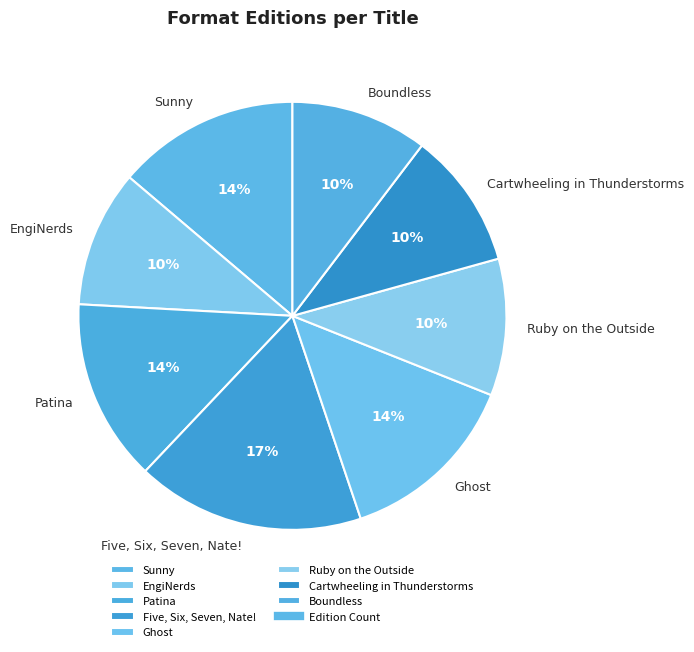

Which slice is the largest?

Five, Six, Seven, Nate!